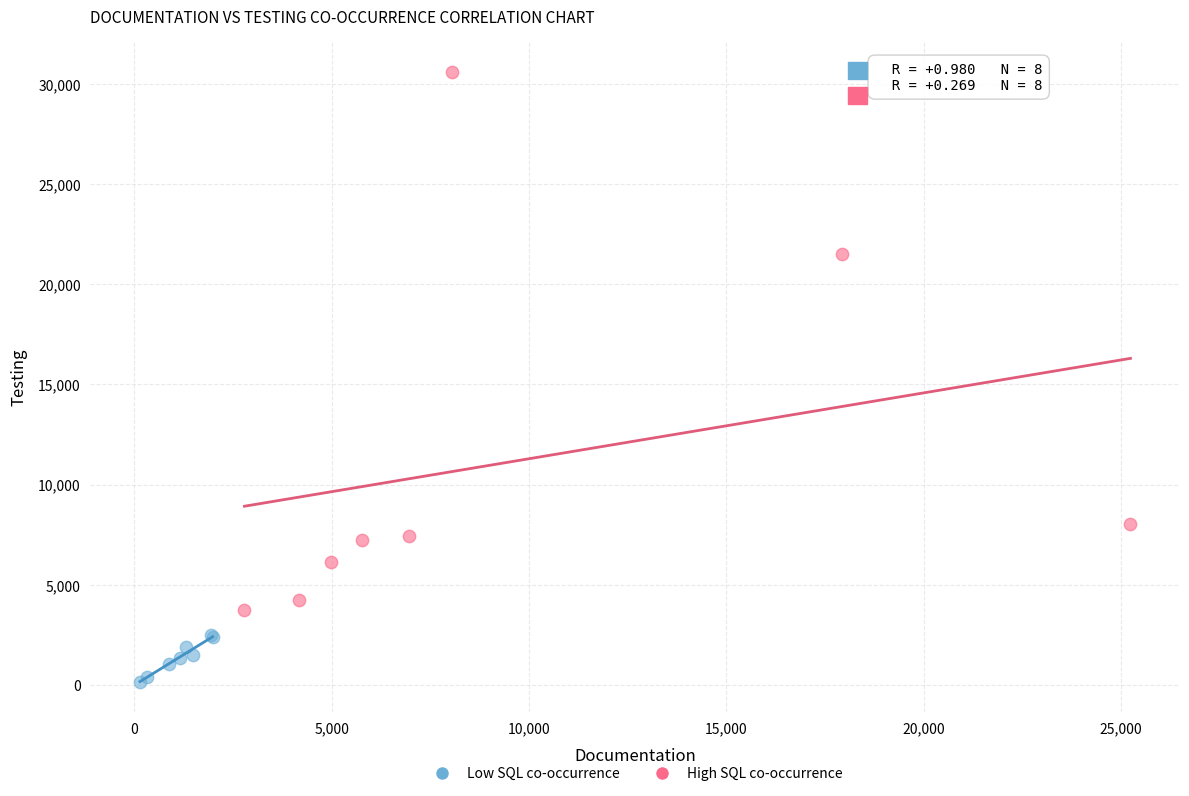

Which series has the largest Y range (max minus min)?

High SQL co-occurrence